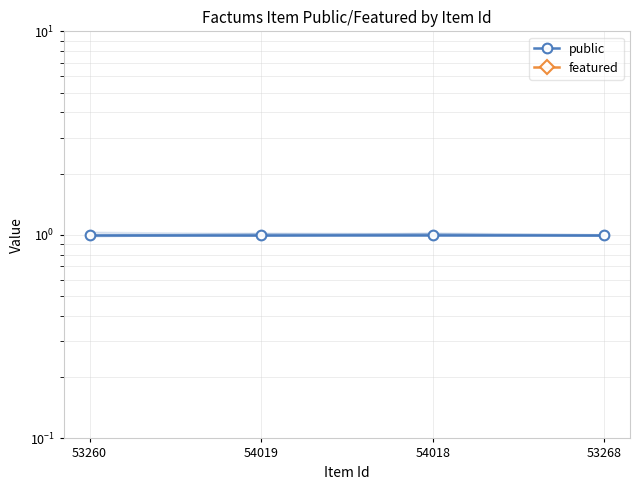

True or false: featured and public intersect in this chart.

False